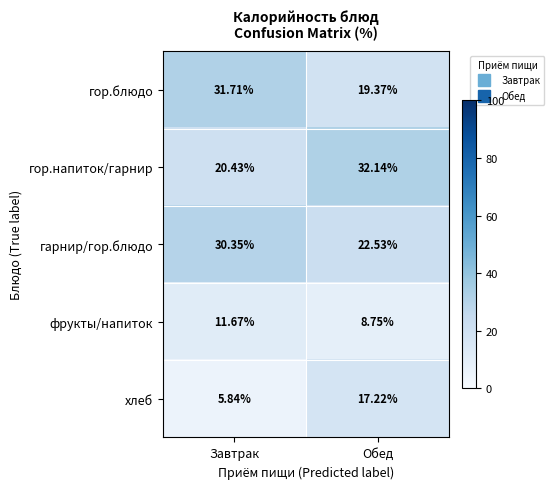

Rank the series by their maximum value, from highest to lowest.

гор.напиток/гарнир, гор.блюдо, гарнир/гор.блюдо, хлеб, фрукты/напиток